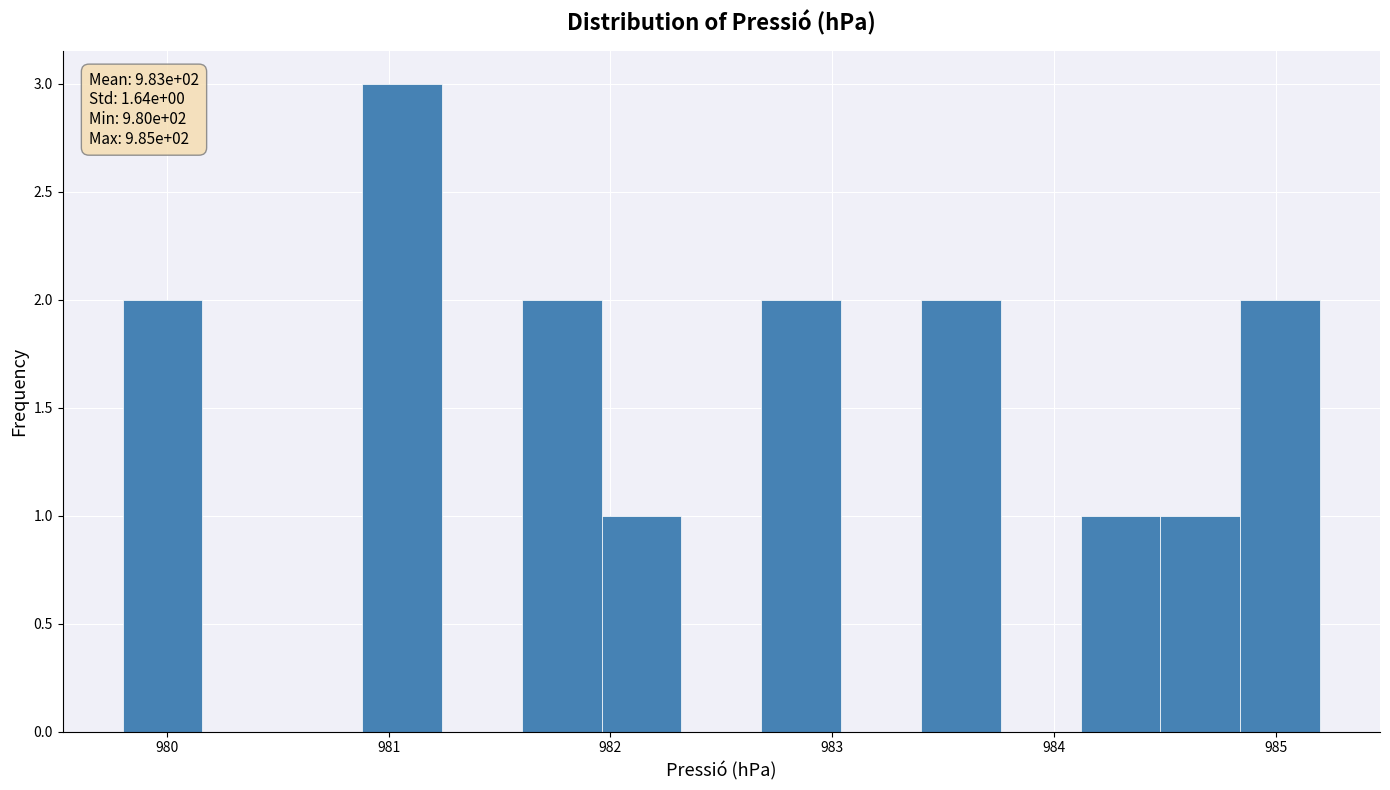

Read against the x-axis, roughly where is the centre of the tallest bar?

981.1